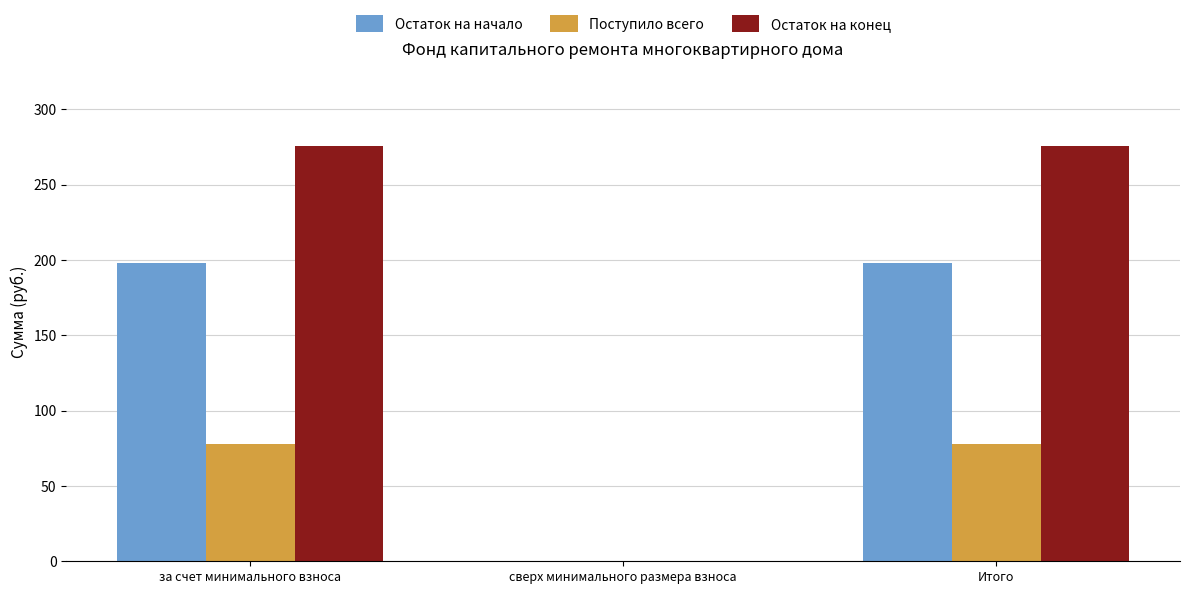

The value of Остаток на конец at Итого is 275.8. True or false?

True